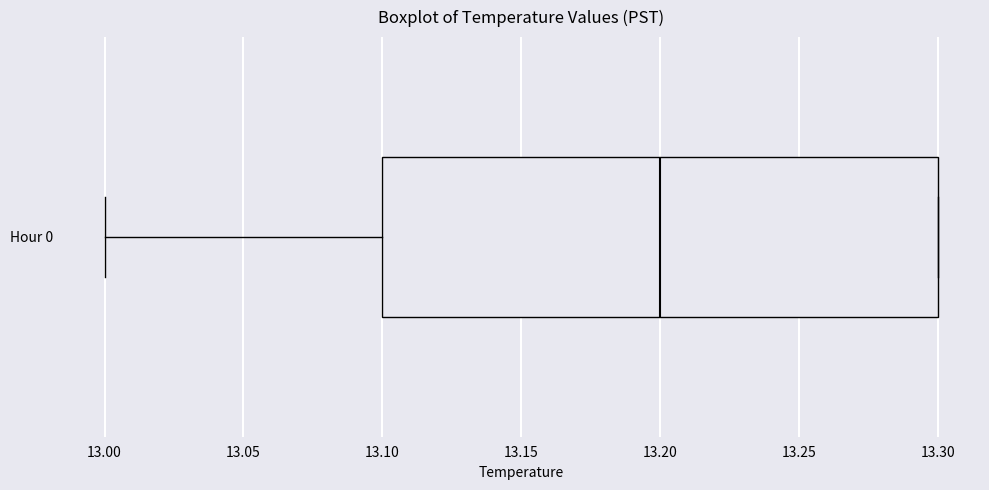

Where does the left whisker of the box for Hour 0 end on the x-axis? The values are not printed on the chart, so give them approximately, as read against the axis.

13.0